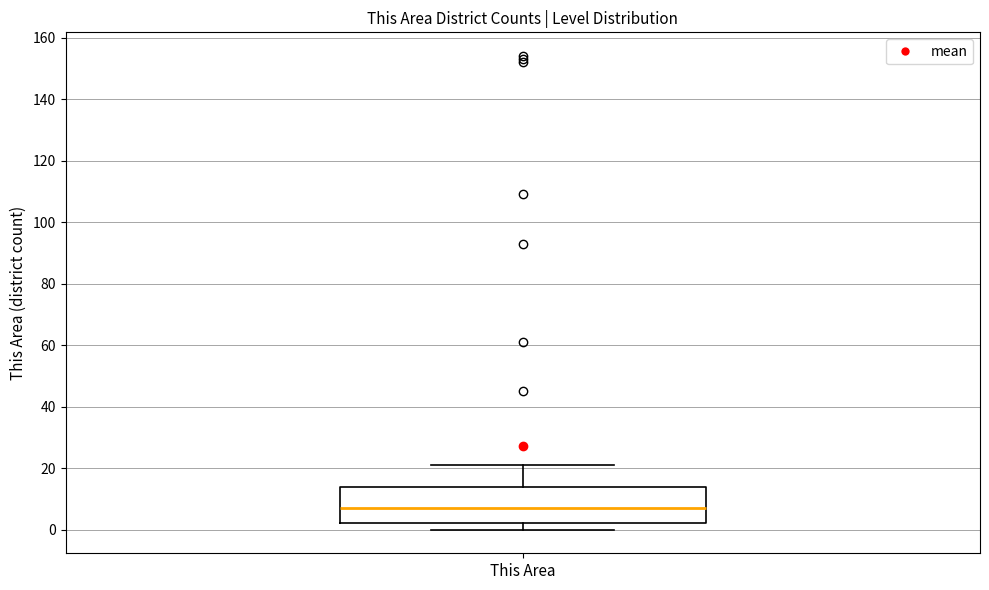

Transcribe this box plot: give where the median line is, the range the box spans, and where the two whiskers end, as read against the y-axis. The values are not printed on the chart, so give them approximately, as read against the axis.

median 8, box 2 to 14, whiskers 0 to 22